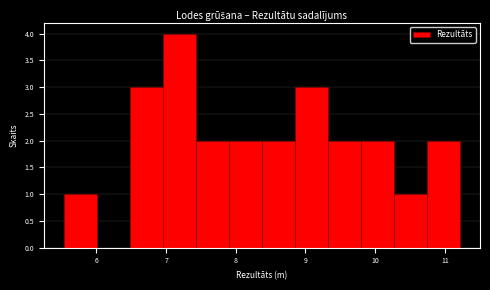

Over which range of the x-axis is the bar tallest?

7.0 to 7.4